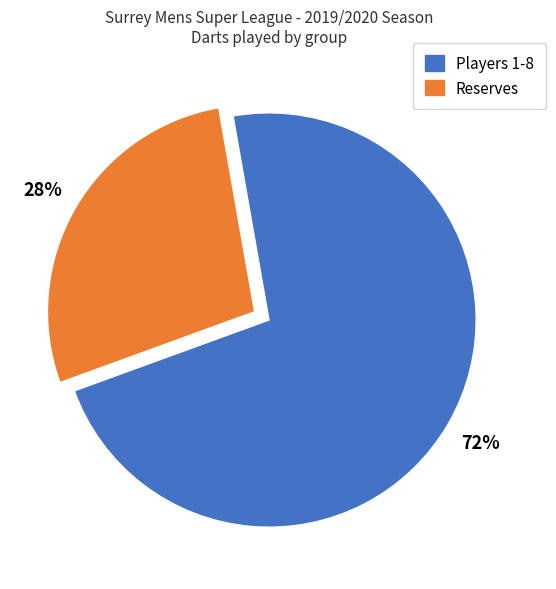

Is there a majority slice in this chart?

Yes